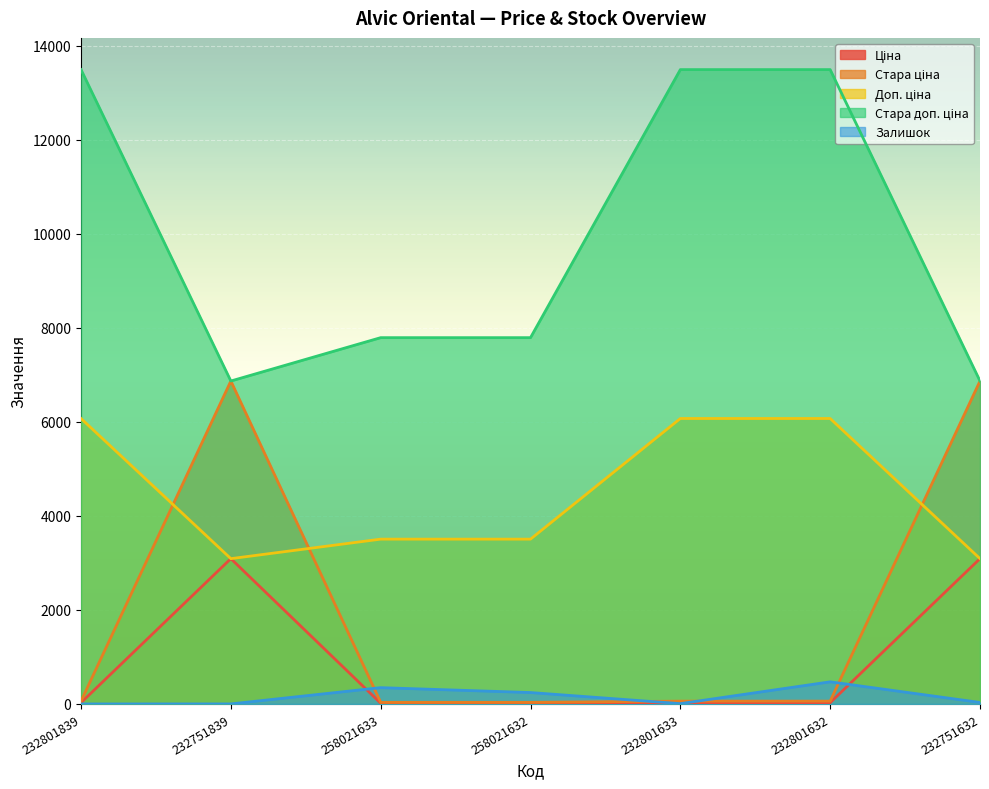

Read the Доп. ціна value at 258021633.

3506.0